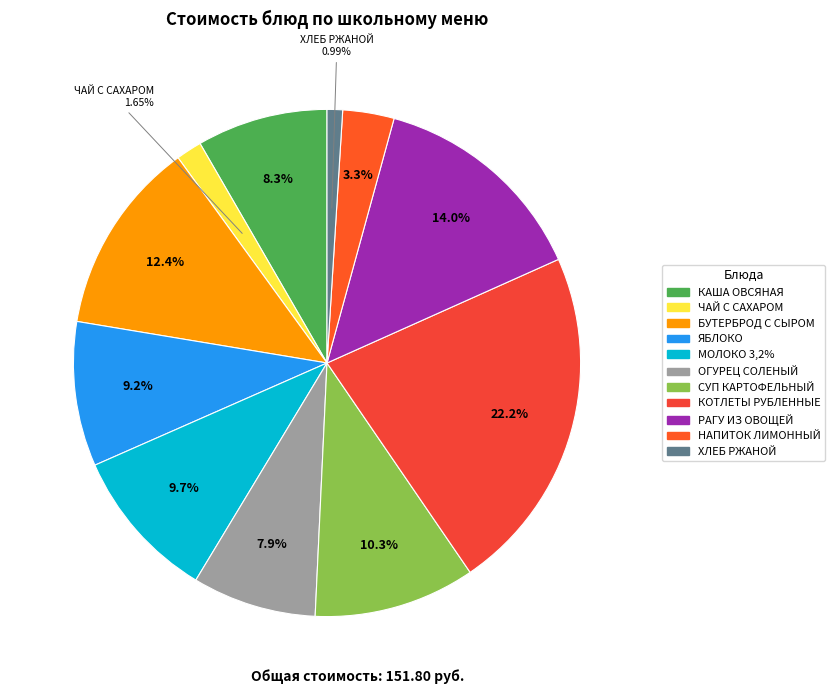

Is there any slice that represents more than half of the pie?

No